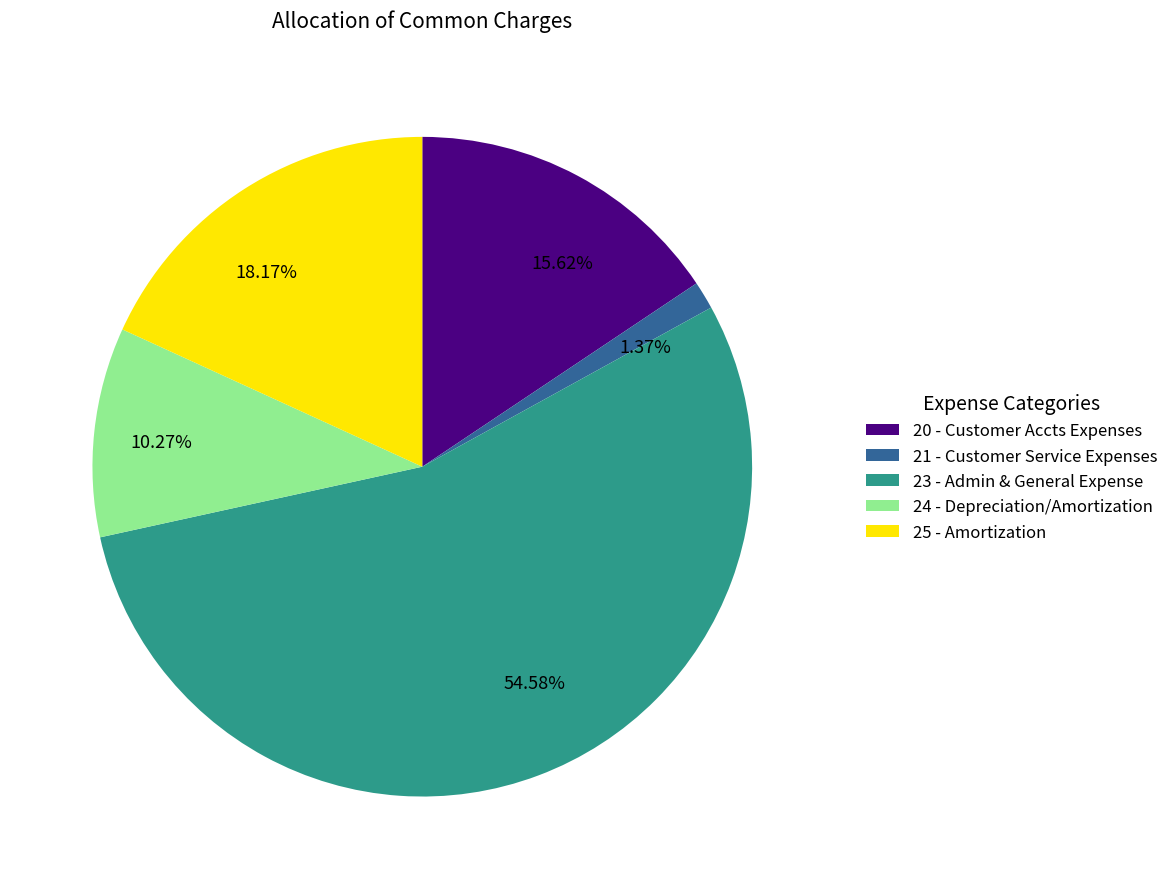

Which has a higher value, 21 - Customer Service Expenses or 23 - Admin & General Expense?

23 - Admin & General Expense